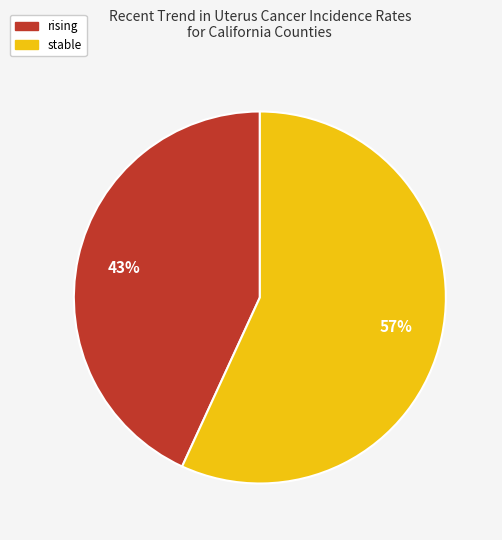

Does any single category account for the majority?

Yes